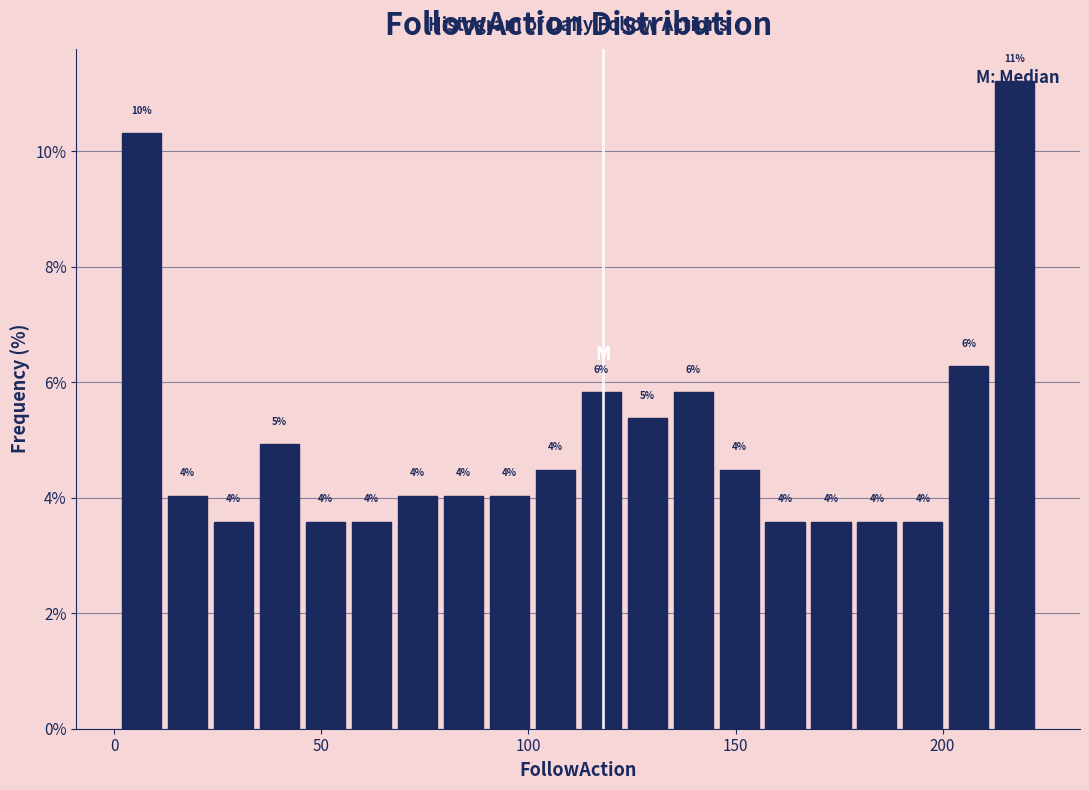

Read against the x-axis, roughly where is the centre of the tallest bar?

215